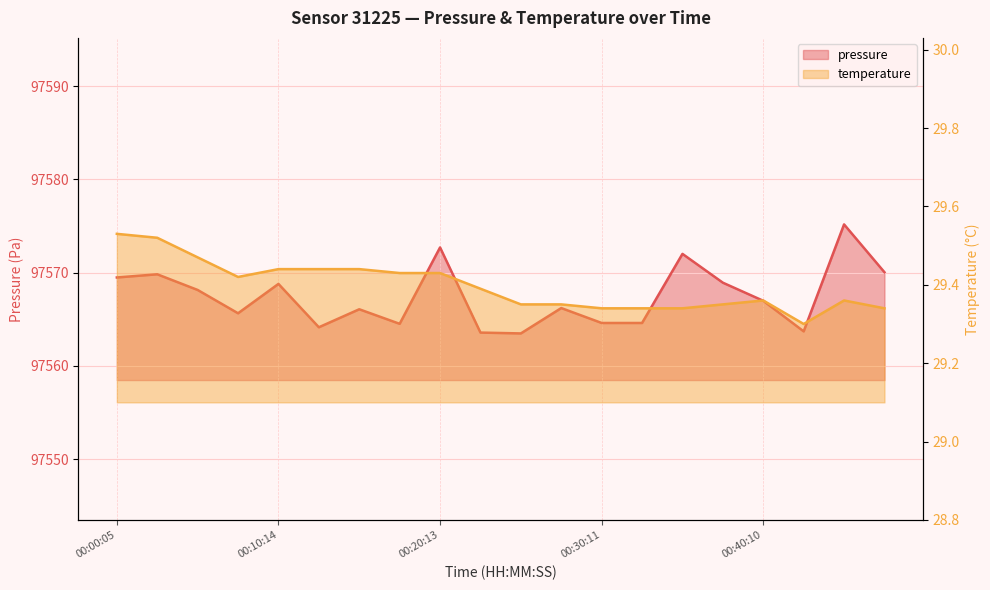

The value of temperature at 00:15:14 is 19.3. True or false?

False